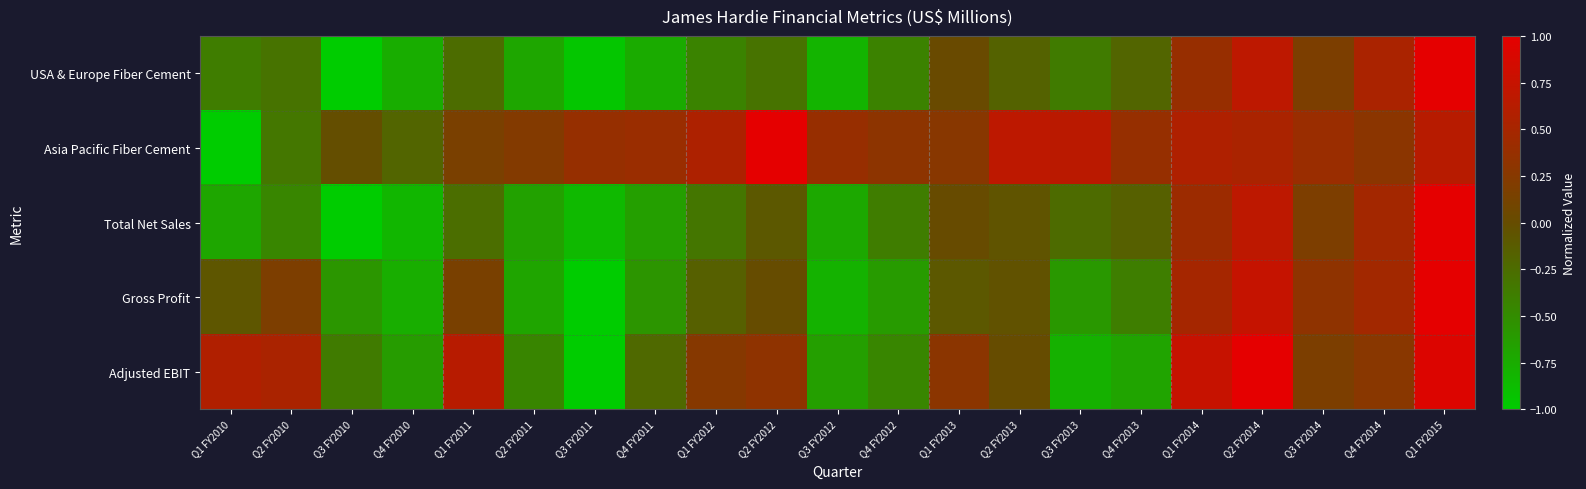

Reading left to right, what are all the values shown in this chart?

USA & Europe Fiber Cement: Q1 FY2010=-0.4	Q2 FY2010=-0.3	Q3 FY2010=-1.0	Q4 FY2010=-0.8	Q1 FY2011=-0.2	Q2 FY2011=-0.7	Q3 FY2011=-1.0	Q4 FY2011=-0.7	Q1 FY2012=-0.4	Q2 FY2012=-0.3	Q3 FY2012=-0.8	Q4 FY2012=-0.4	Q1 FY2013=0.0	Q2 FY2013=-0.2	Q3 FY2013=-0.4	Q4 FY2013=-0.2	Q1 FY2014=0.4	Q2 FY2014=0.7	Q3 FY2014=0.2	Q4 FY2014=0.5	Q1 FY2015=1.0
Asia Pacific Fiber Cement: Q1 FY2010=-1.0	Q2 FY2010=-0.3	Q3 FY2010=-0.0	Q4 FY2010=-0.2	Q1 FY2011=0.2	Q2 FY2011=0.2	Q3 FY2011=0.4	Q4 FY2011=0.4	Q1 FY2012=0.6	Q2 FY2012=1.0	Q3 FY2012=0.4	Q4 FY2012=0.3	Q1 FY2013=0.3	Q2 FY2013=0.7	Q3 FY2013=0.7	Q4 FY2013=0.4	Q1 FY2014=0.6	Q2 FY2014=0.5	Q3 FY2014=0.4	Q4 FY2014=0.3	Q1 FY2015=0.6
Total Net Sales: Q1 FY2010=-0.7	Q2 FY2010=-0.4	Q3 FY2010=-1.0	Q4 FY2010=-0.8	Q1 FY2011=-0.3	Q2 FY2011=-0.7	Q3 FY2011=-0.9	Q4 FY2011=-0.6	Q1 FY2012=-0.3	Q2 FY2012=-0.1	Q3 FY2012=-0.7	Q4 FY2012=-0.4	Q1 FY2013=0.0	Q2 FY2013=-0.1	Q3 FY2013=-0.2	Q4 FY2013=-0.2	Q1 FY2014=0.4	Q2 FY2014=0.7	Q3 FY2014=0.2	Q4 FY2014=0.5	Q1 FY2015=1.0
Gross Profit: Q1 FY2010=-0.1	Q2 FY2010=0.2	Q3 FY2010=-0.6	Q4 FY2010=-0.8	Q1 FY2011=0.2	Q2 FY2011=-0.7	Q3 FY2011=-1.0	Q4 FY2011=-0.6	Q1 FY2012=-0.2	Q2 FY2012=0.0	Q3 FY2012=-0.8	Q4 FY2012=-0.6	Q1 FY2013=-0.1	Q2 FY2013=-0.0	Q3 FY2013=-0.6	Q4 FY2013=-0.4	Q1 FY2014=0.5	Q2 FY2014=0.7	Q3 FY2014=0.3	Q4 FY2014=0.5	Q1 FY2015=1.0
Adjusted EBIT: Q1 FY2010=0.6	Q2 FY2010=0.5	Q3 FY2010=-0.4	Q4 FY2010=-0.6	Q1 FY2011=0.6	Q2 FY2011=-0.4	Q3 FY2011=-1.0	Q4 FY2011=-0.2	Q1 FY2012=0.3	Q2 FY2012=0.3	Q3 FY2012=-0.6	Q4 FY2012=-0.4	Q1 FY2013=0.3	Q2 FY2013=0.0	Q3 FY2013=-0.8	Q4 FY2013=-0.7	Q1 FY2014=0.8	Q2 FY2014=1.0	Q3 FY2014=0.2	Q4 FY2014=0.3	Q1 FY2015=0.9